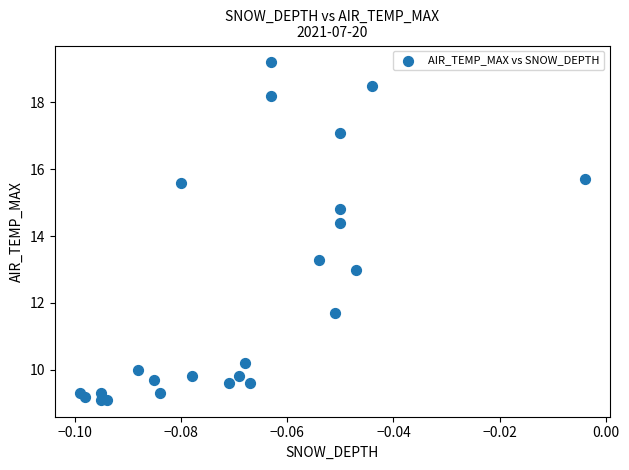

What Y value in the scatter plot is closest to 14?

14.4